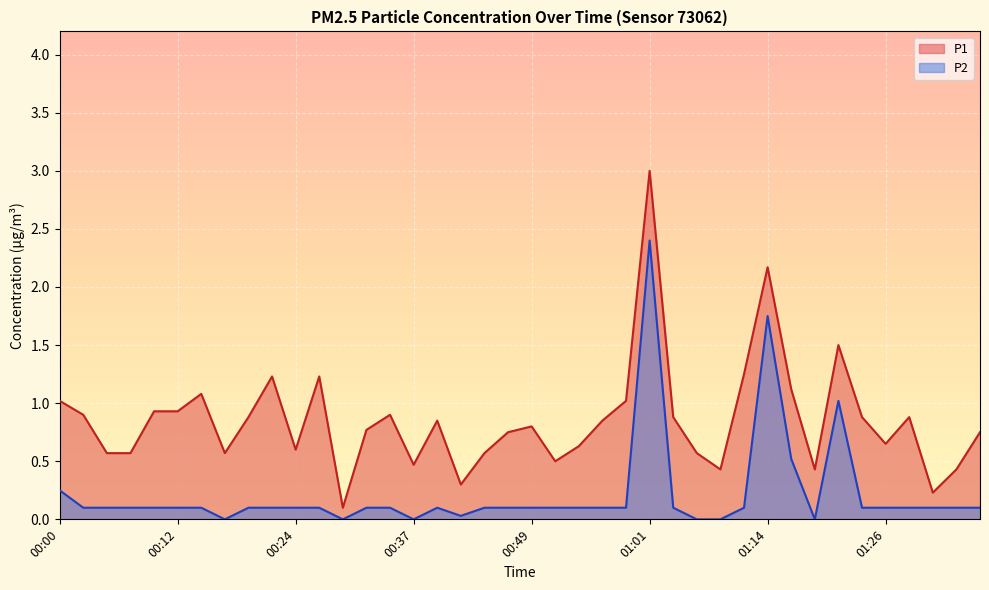

What is the difference between the maximum and minimum values in the P1 series?

2.9